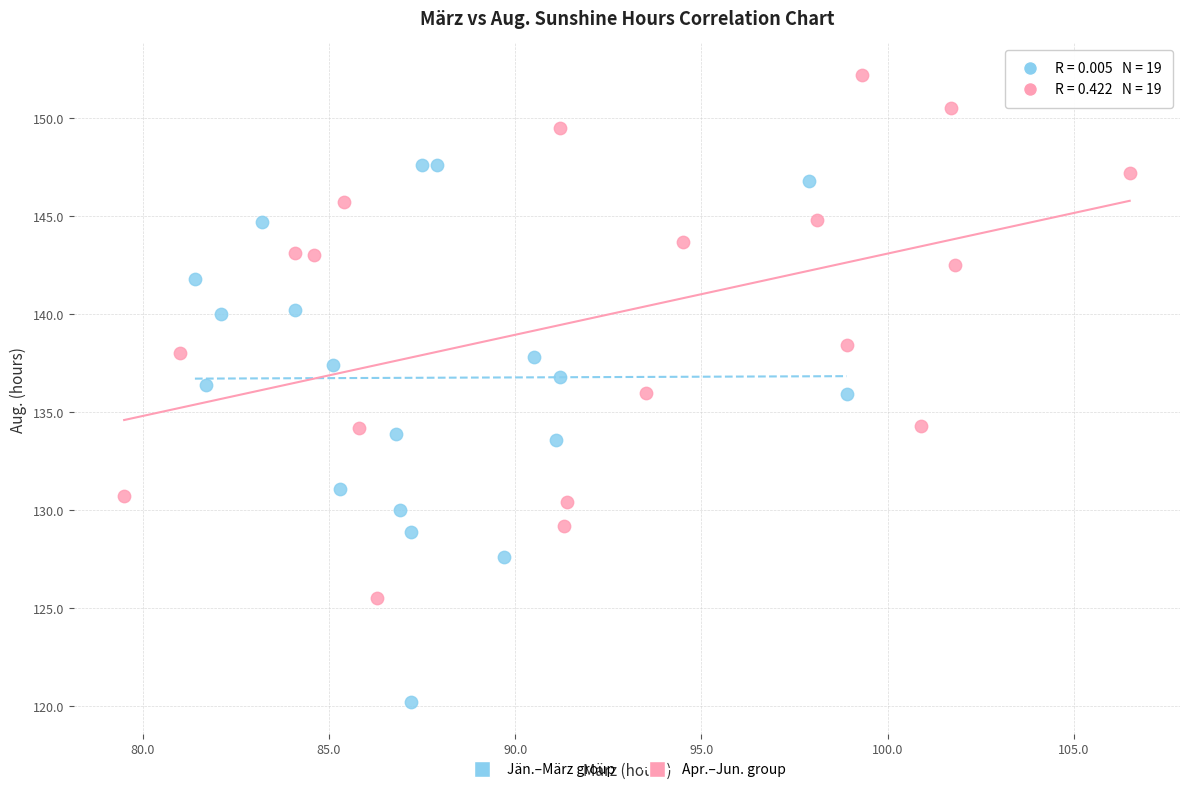

Which series has the largest Y range (max minus min)?

Jän.–März group